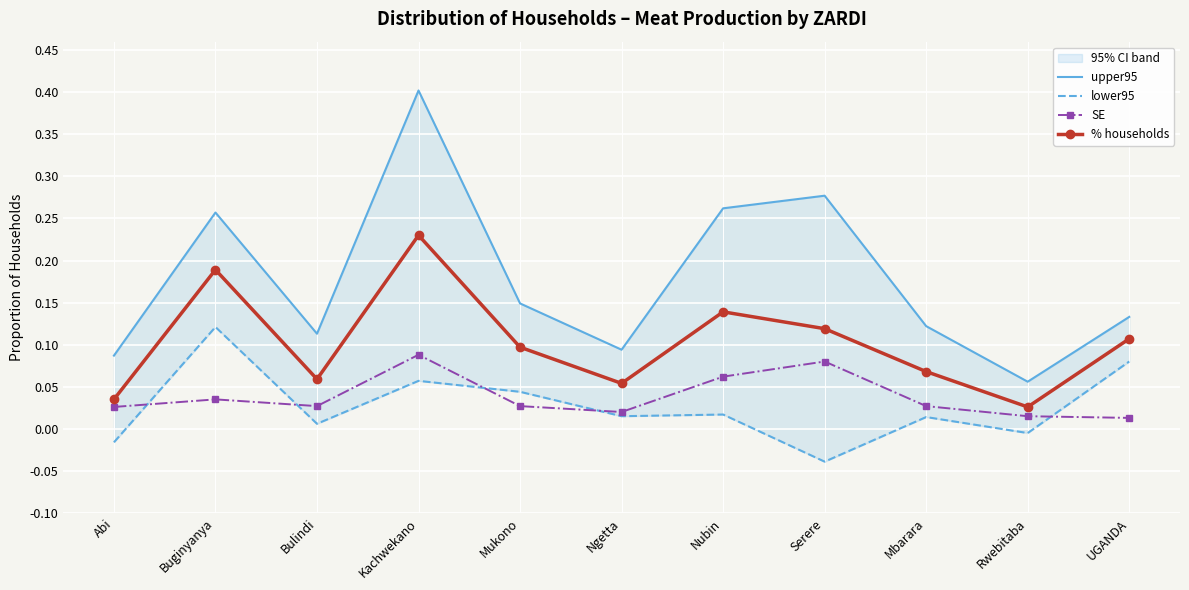

What is the label of the 1st point from the right?

UGANDA